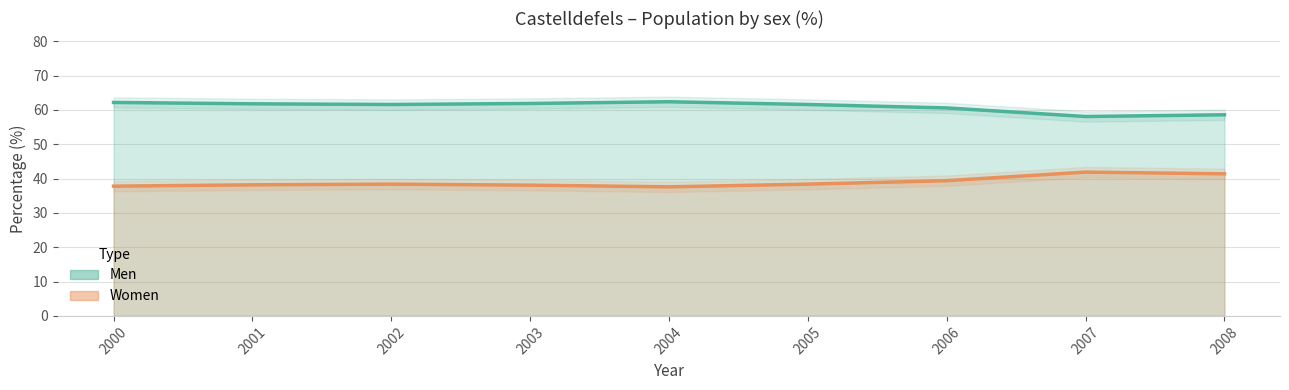

Reading left to right, list all the values displayed in this chart.

Men: 2008=58.6	2007=58.1	2006=60.6	2005=61.6	2004=62.4	2003=61.9	2002=61.6	2001=61.8	2000=62.2
Women: 2008=41.4	2007=41.9	2006=39.4	2005=38.4	2004=37.6	2003=38.1	2002=38.4	2001=38.2	2000=37.8